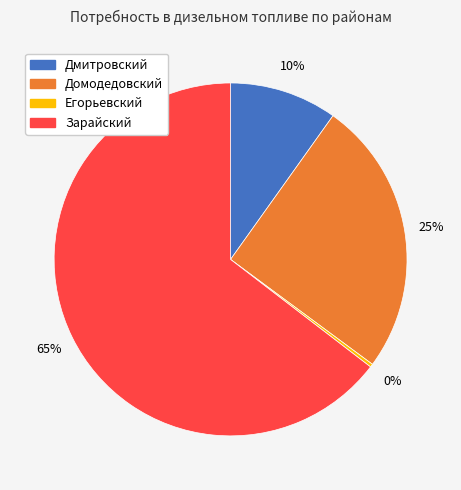

Which category accounts for the majority?

Зарайский